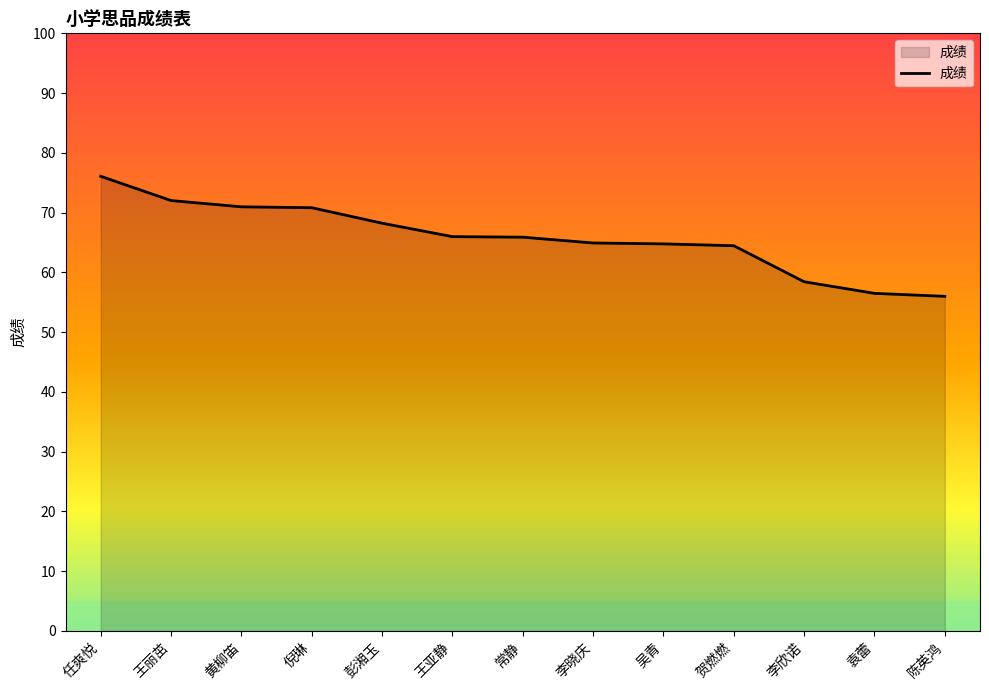

True or false: the data shows 16.5 at 袁蕾.

False